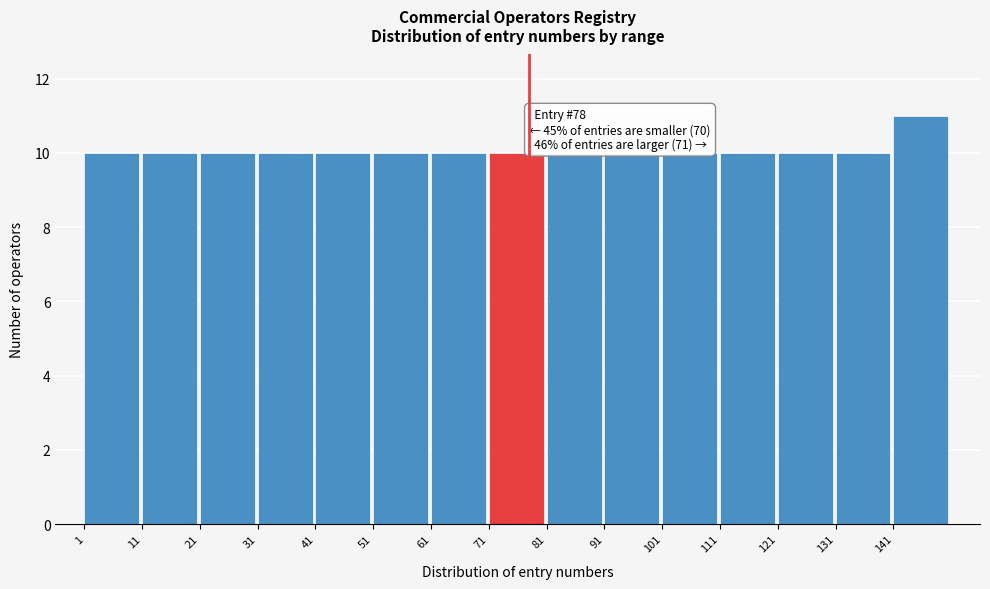

Which range on the x-axis has the tallest bar?

141 to 151